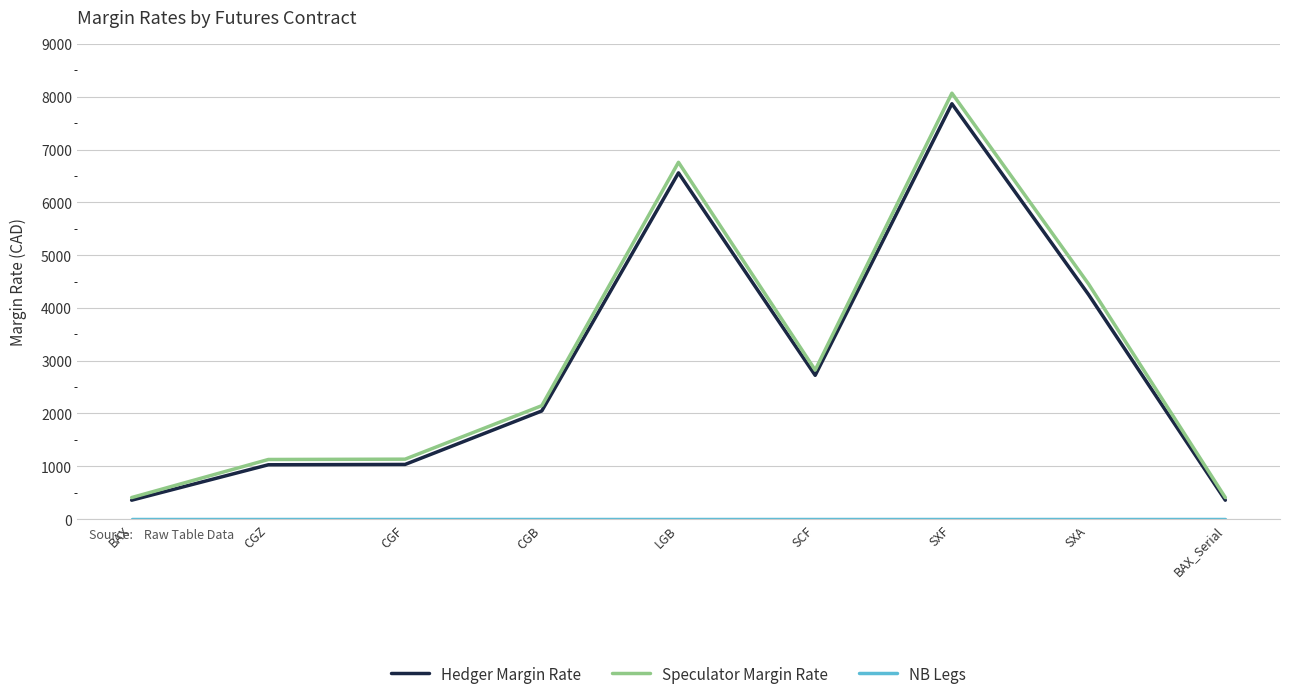

What is the average value of the Speculator Margin Rate series?

3036